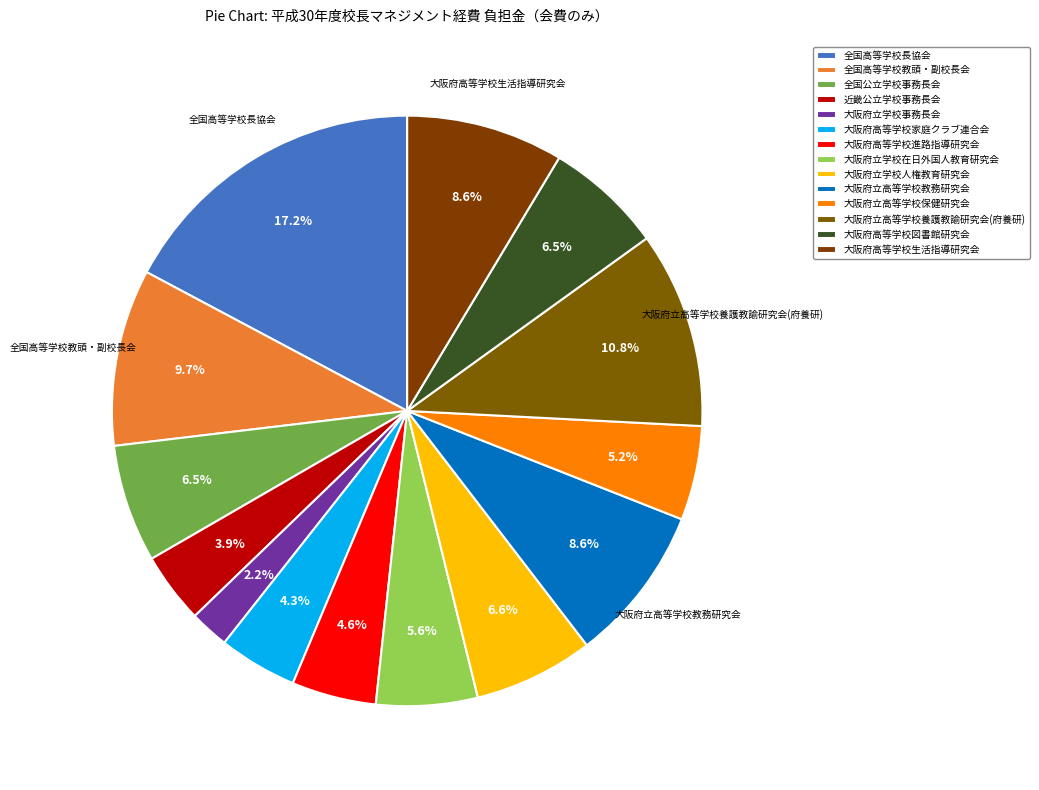

Which category has the smallest portion of the pie?

大阪府立学校事務長会